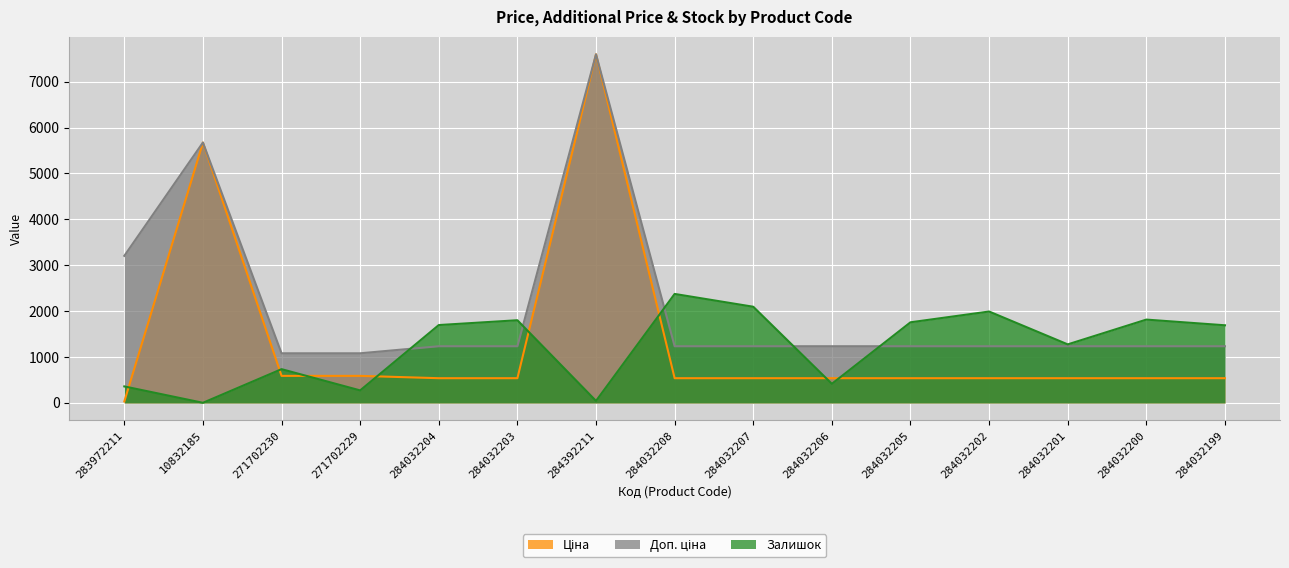

What is the difference between the Доп. ціна values at 284392211 and 284032202?

6361.1